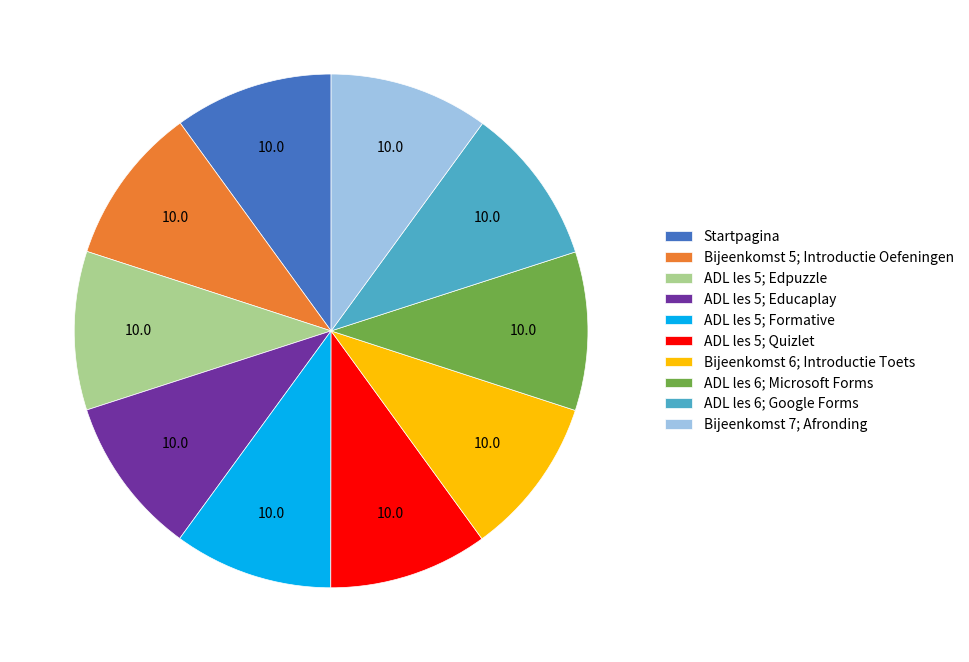

Combined, do Startpagina and ADL les 6; Google Forms account for over 50%?

No